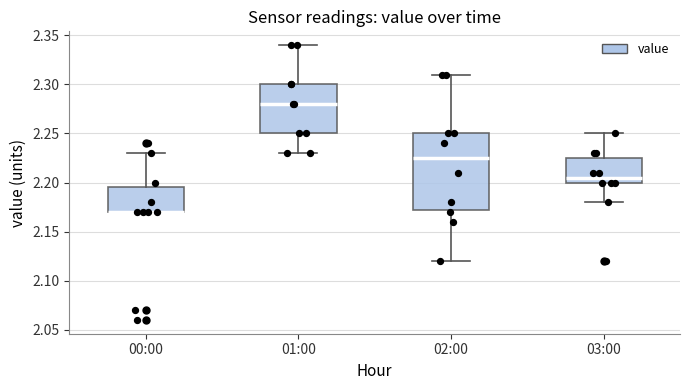

Where is the lower edge of the box for 01:00 on the y-axis? The values are not printed on the chart, so give them approximately, as read against the axis.

2.250